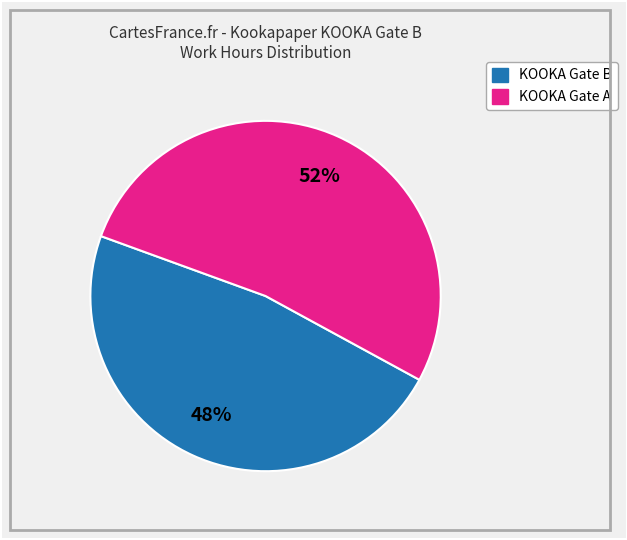

Is there a majority slice in this chart?

Yes